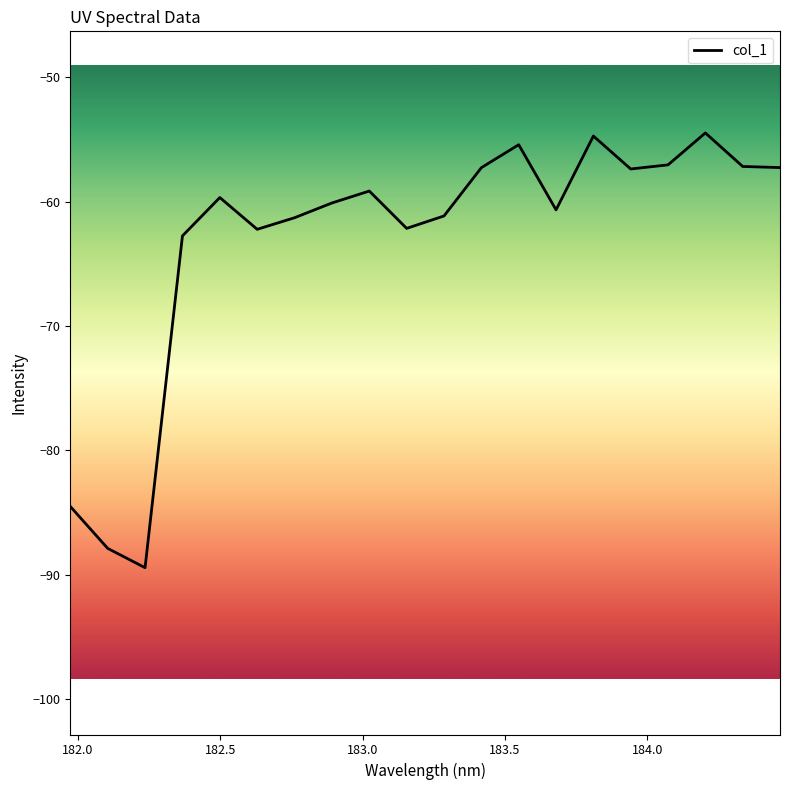

What is the smallest value displayed?

-89.4